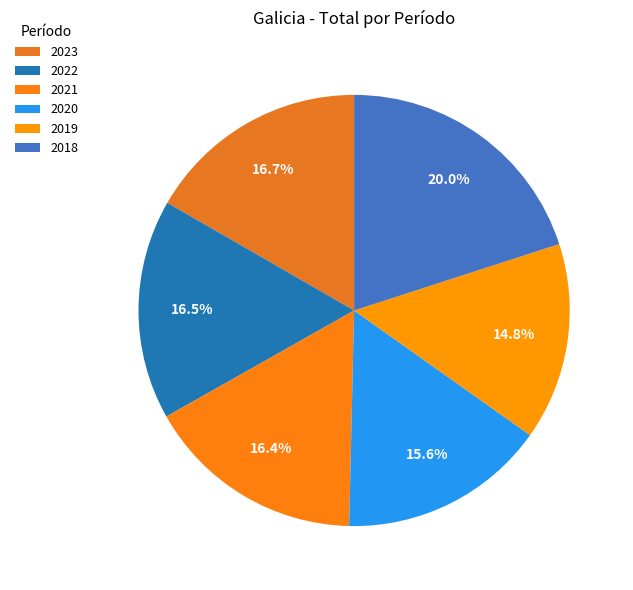

Which category has the biggest portion of the pie?

2018